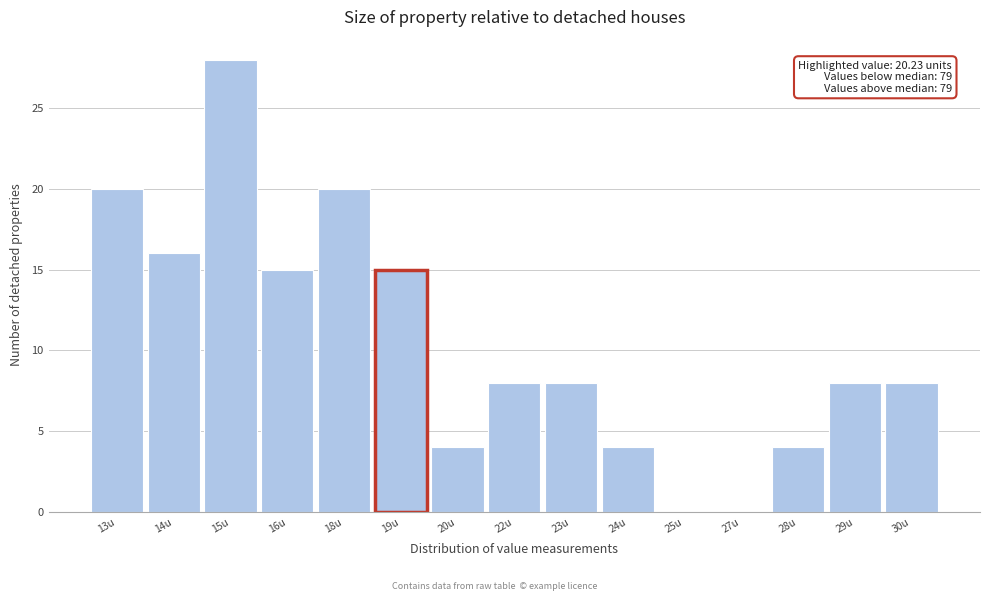

Reading left to right, list all the values displayed in this chart.

13u=20	14u=16	15u=28	16u=15	18u=20	19u=15	20u=4	22u=8	23u=8	24u=4	25u=0	27u=0	28u=4	29u=8	30u=8